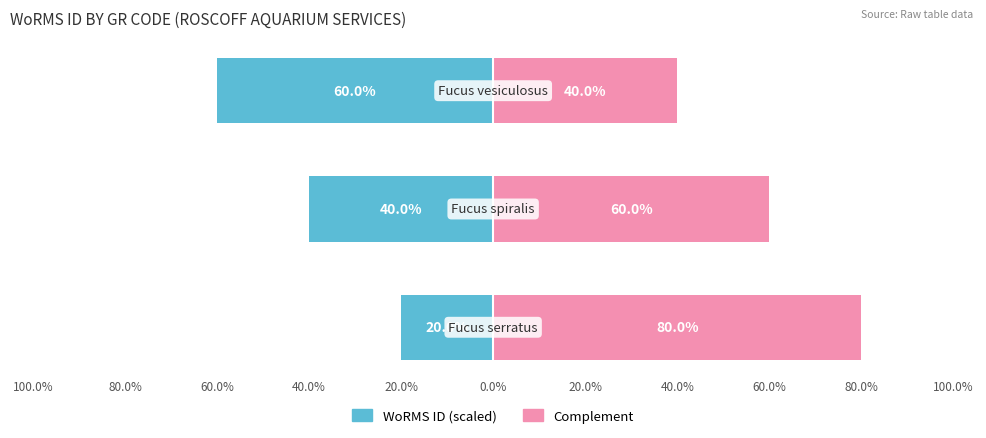

Which series has the largest range (max minus min)?

WoRMS ID (scaled)